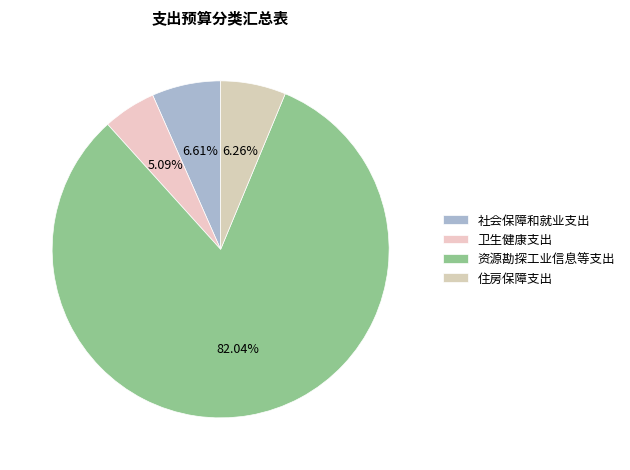

What percentage is the 住房保障支出 slice, to the nearest percent?

6%